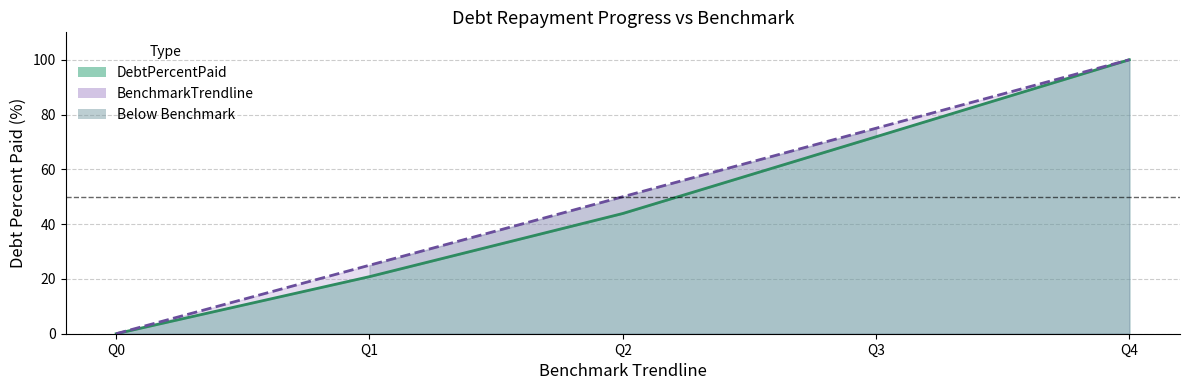

Which series has the largest range (max minus min)?

DebtPercentPaid